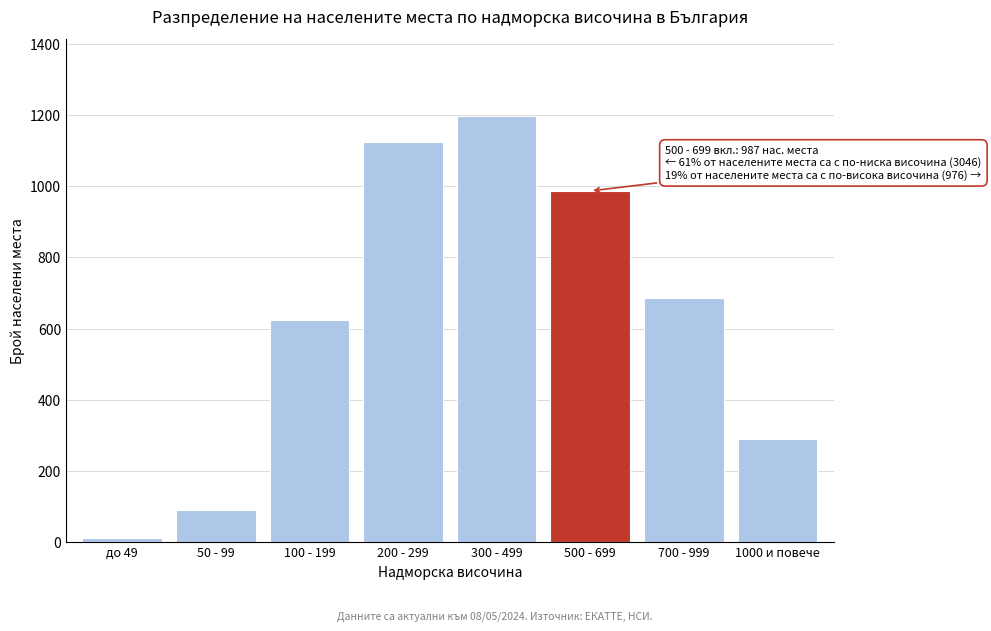

Reading left to right, transcribe all the data shown in this chart.

до 49=12	50 - 99=89	100 - 199=623	200 - 299=1124	300 - 499=1198	500 - 699=987	700 - 999=687	1000 и повече=289